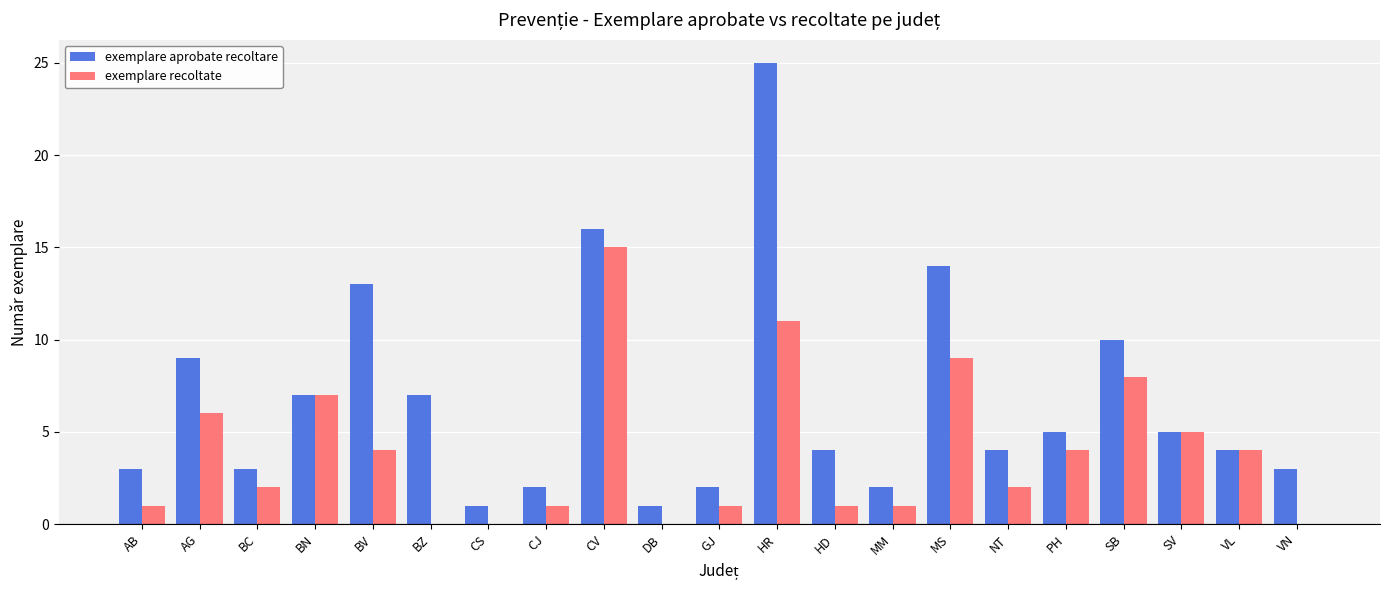

Reading left to right, transcribe all the data shown in this chart.

exemplare aprobate recoltare: 3	9	3	7	13	7	1	2	16	1	2	25	4	2	14	4	5	10	5	4	3
exemplare recoltate: 1	6	2	7	4	0	0	1	15	0	1	11	1	1	9	2	4	8	5	4	0